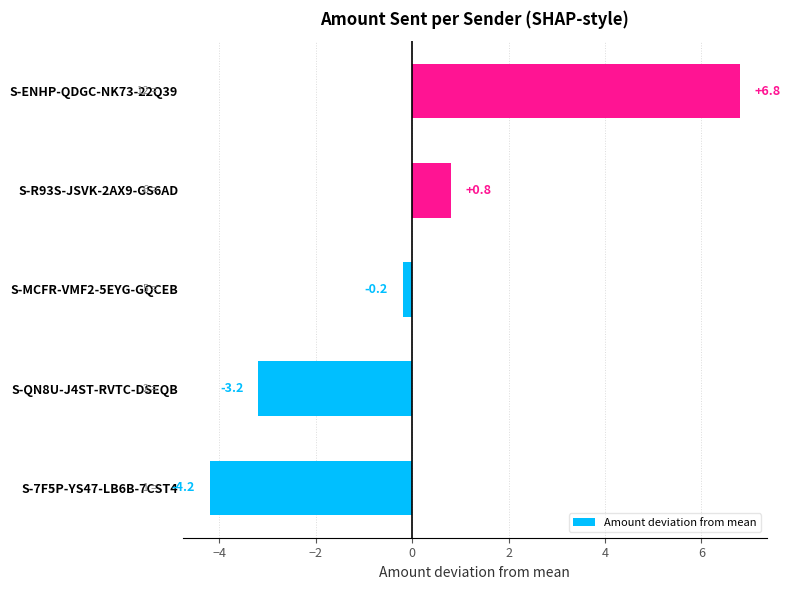

Reading bottom to top, transcribe all the data shown in this chart.

S-7F5P-YS47-LB6B-7CST4=-4.2	S-QN8U-J4ST-RVTC-DSEQB=-3.2	S-MCFR-VMF2-5EYG-GQCEB=-0.2	S-R93S-JSVK-2AX9-GS6AD=0.8	S-ENHP-QDGC-NK73-22Q39=6.8